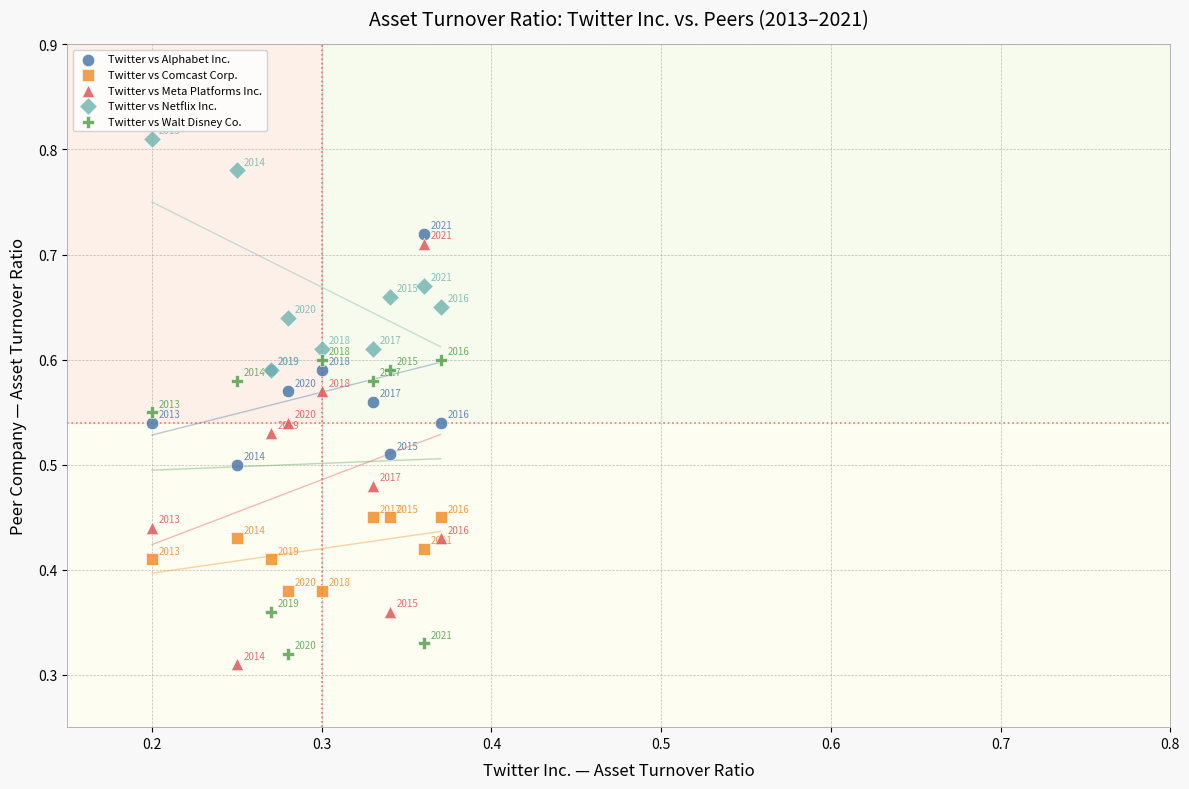

What are all the series names shown in the legend?

Twitter vs Alphabet Inc., Twitter vs Comcast Corp., Twitter vs Meta Platforms Inc., Twitter vs Netflix Inc., Twitter vs Walt Disney Co.